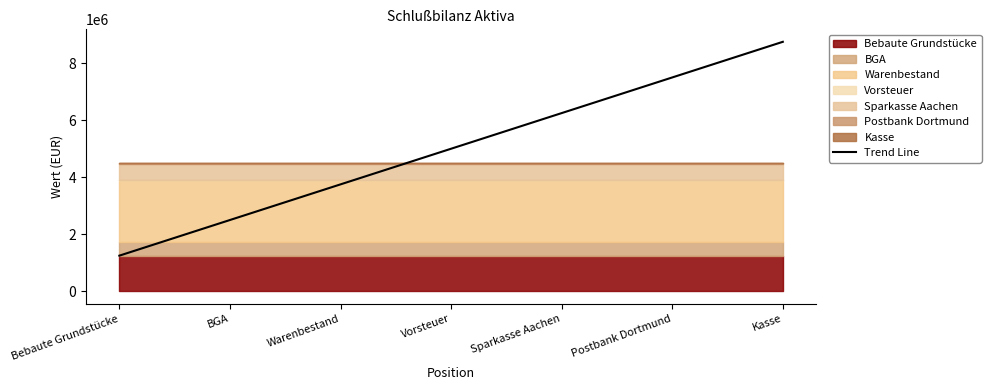

The chart shows a value of 6247500 at Sparkasse Aachen. True or false?

True